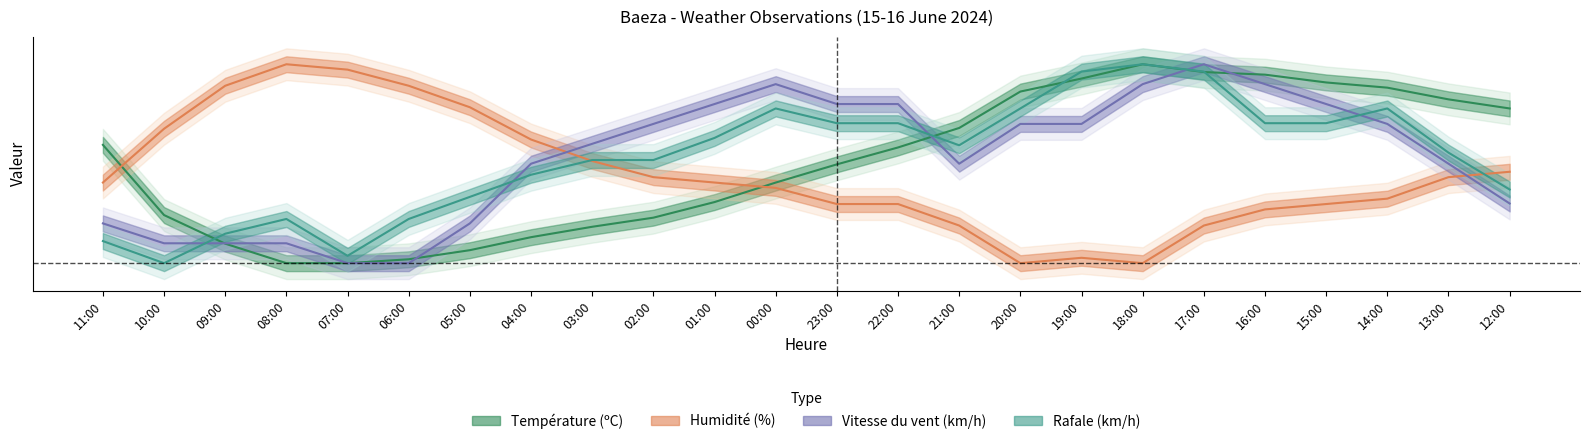

What is the value of the Humidité (%) point at the 14th from the left?

0.3